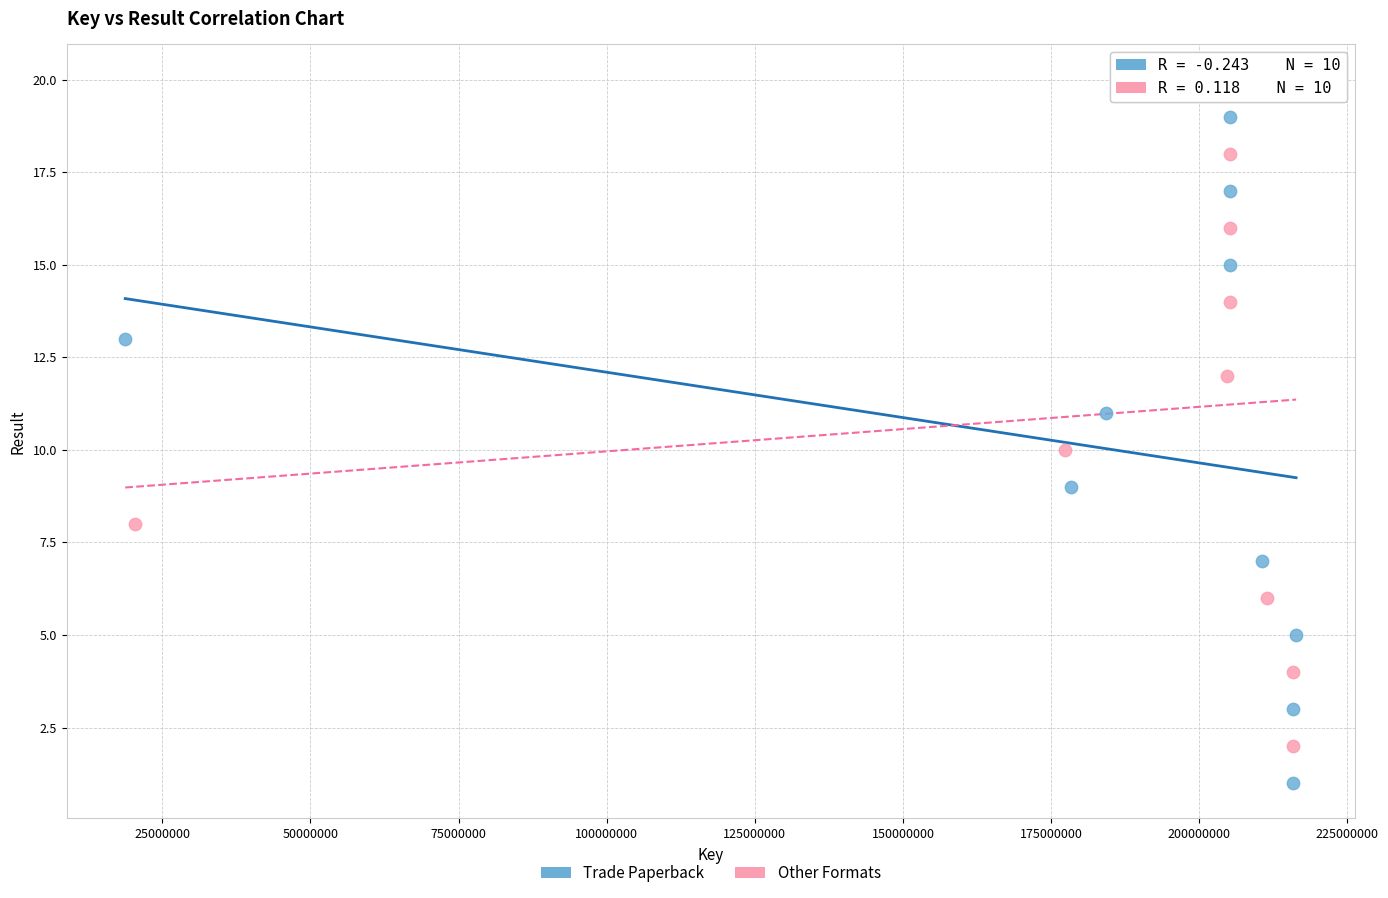

Which series reaches the minimum Y coordinate?

Trade Paperback